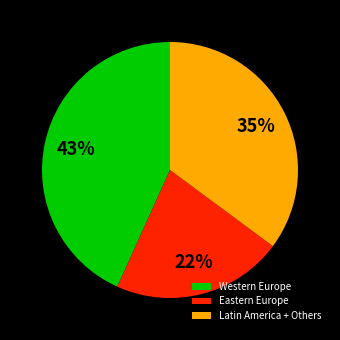

How many slices are in this pie chart?

3